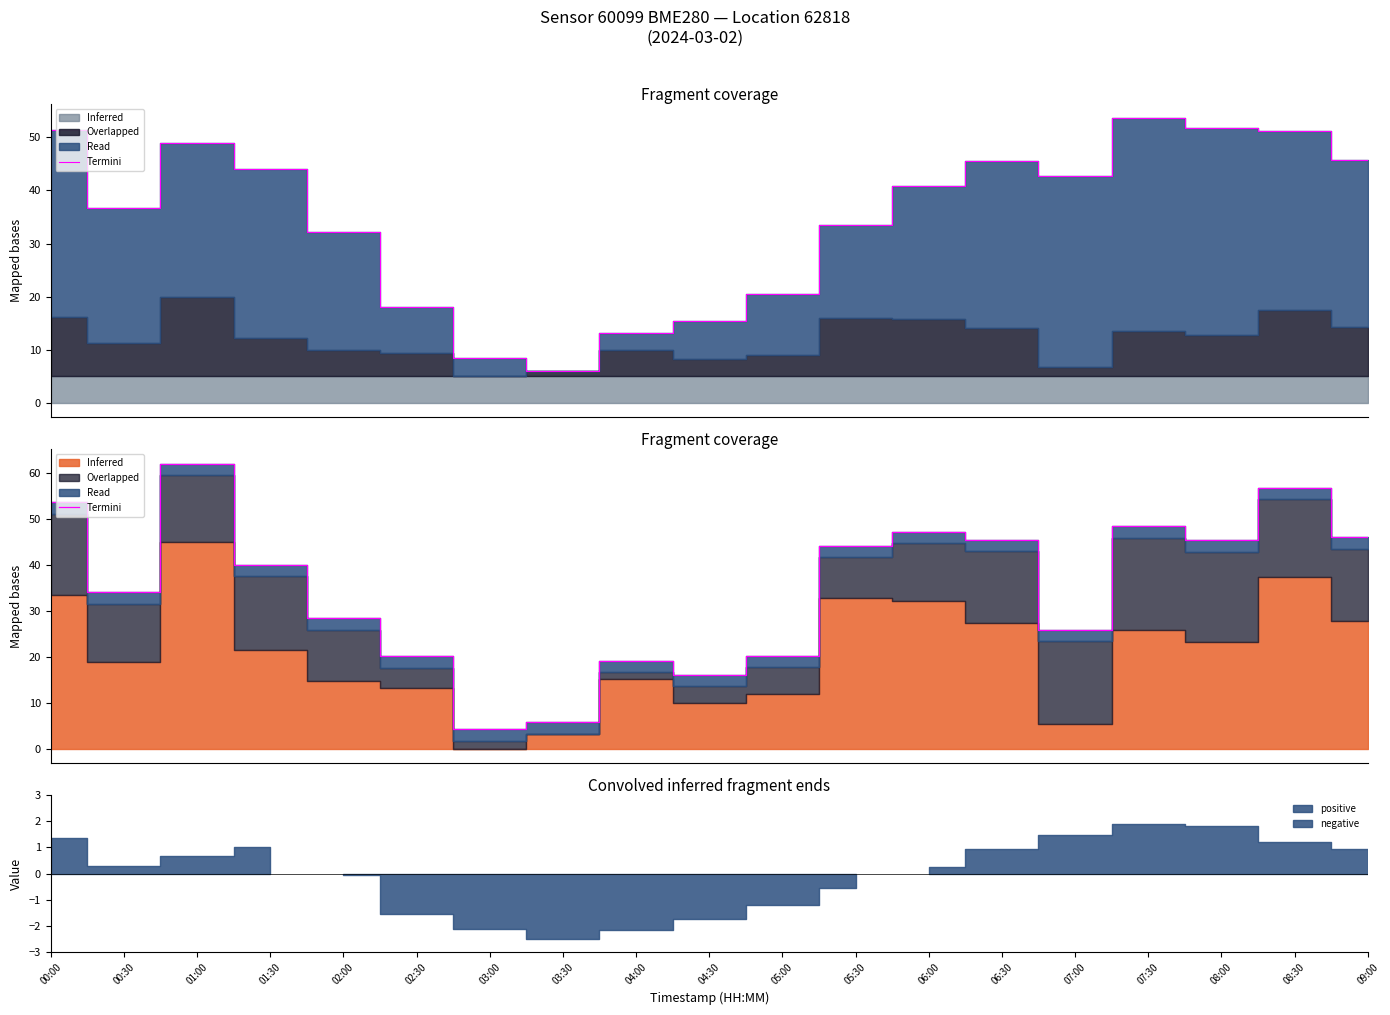

Reading left to right, transcribe all the data shown in this chart.

53.6	34.0	61.9	40.0	28.4	20.1	4.2	5.7	19.2	16.0	20.2	44.1	47.2	45.5	25.8	48.3	45.3	56.7	45.9